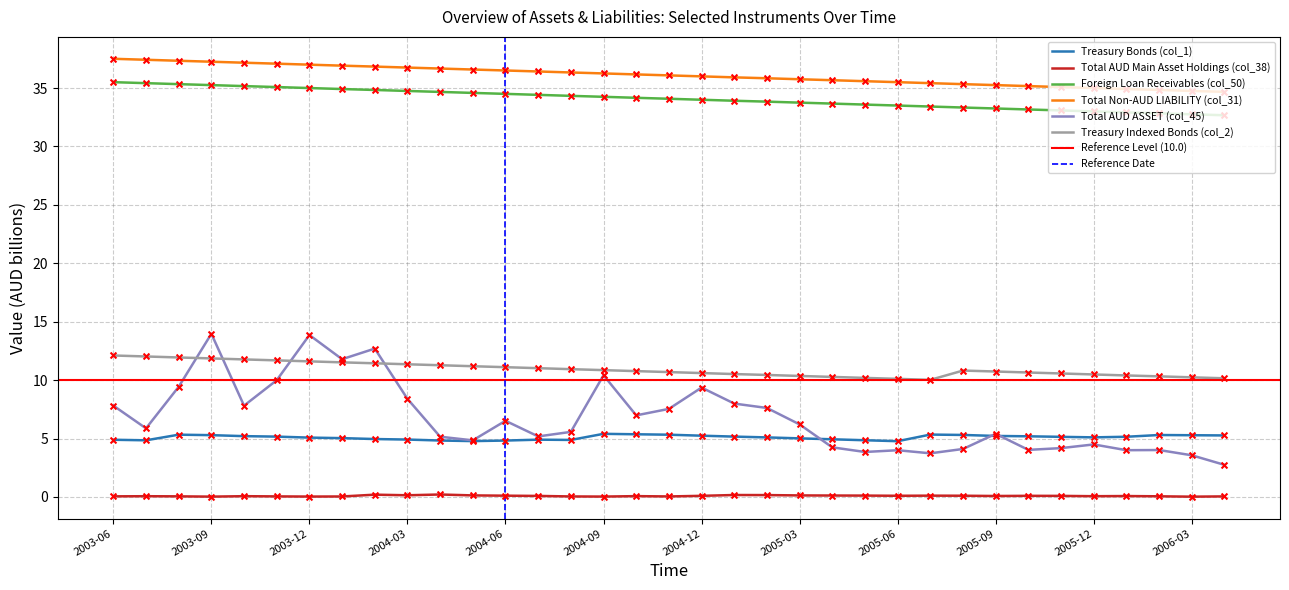

Is the value of Total AUD Main Asset Holdings (col_38) at 2005-06 greater than the value of Foreign Loan Receivables (col_50) at 2005-12?

No